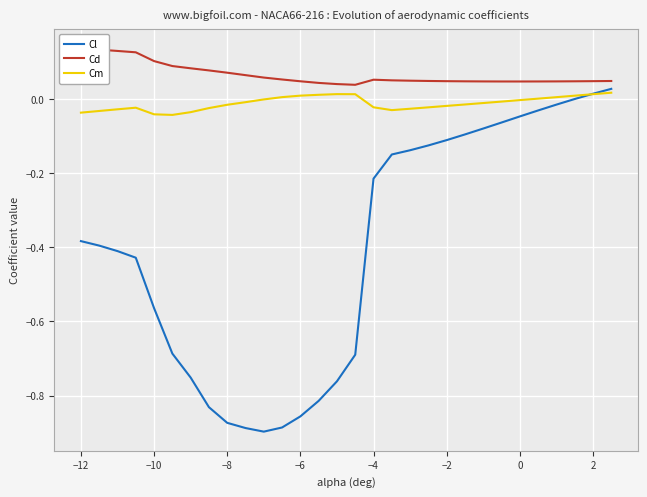

The value of Cl at −6 is -0.2. True or false?

False